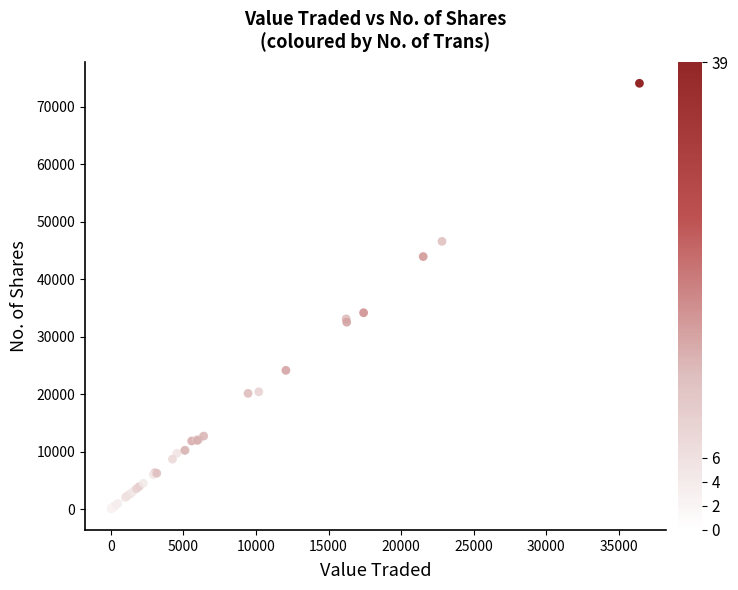

What Y value in the scatter plot is closest to 37061?

34149